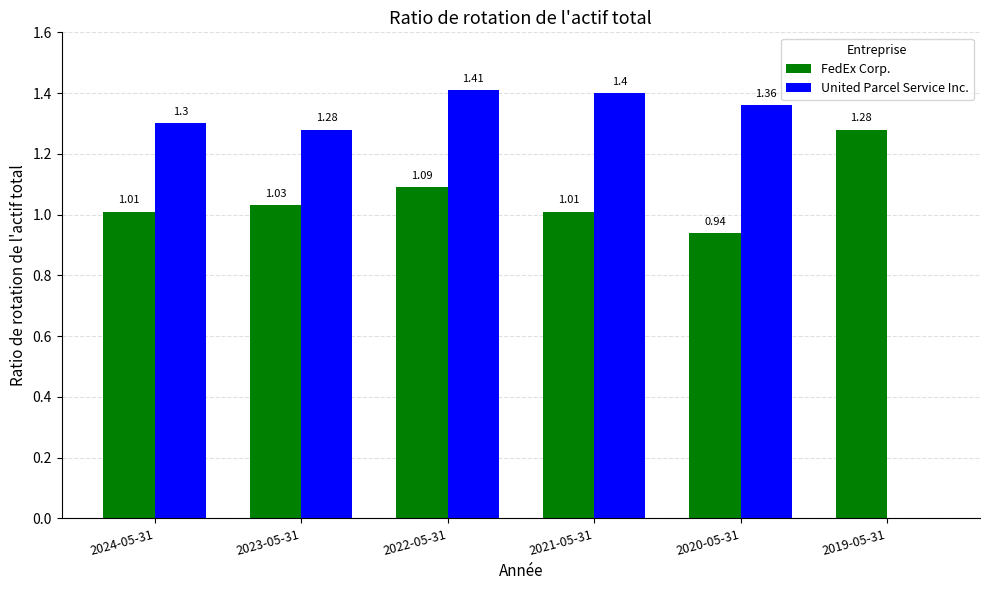

What is the sum of all FedEx Corp. values?

6.4